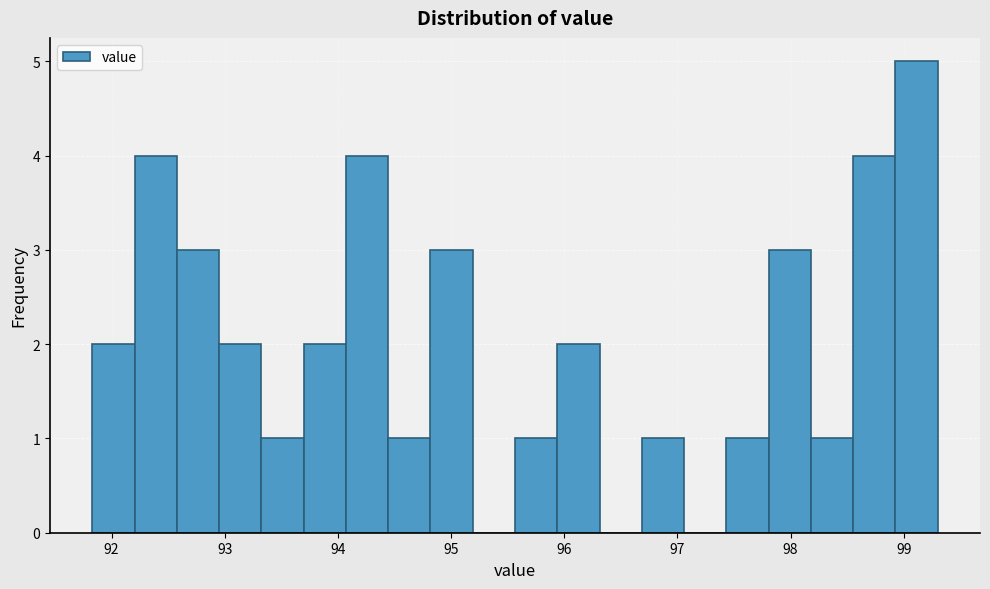

Around what value on the x-axis is the tallest bar? Give the approximate position of its centre, as read against the axis.

99.1